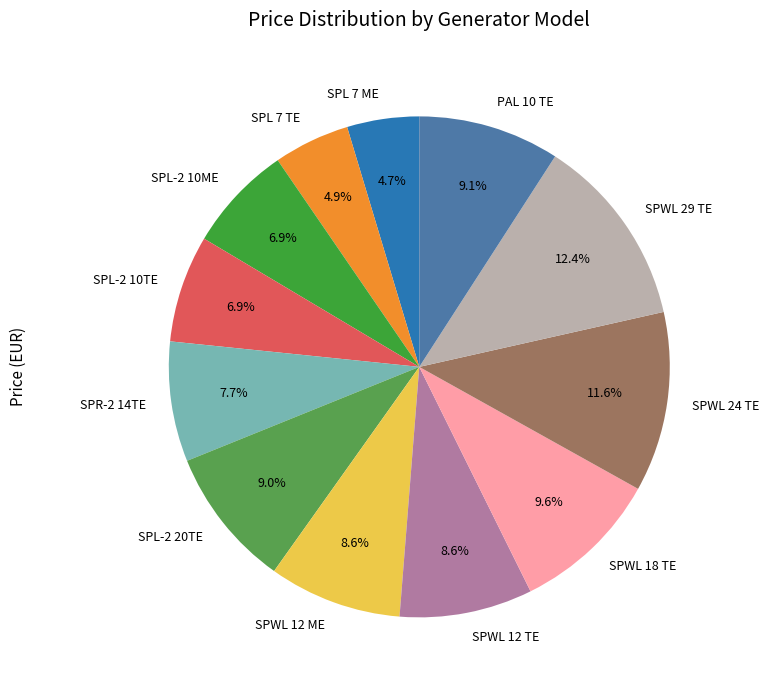

Which slice is the largest?

SPWL 29 TE